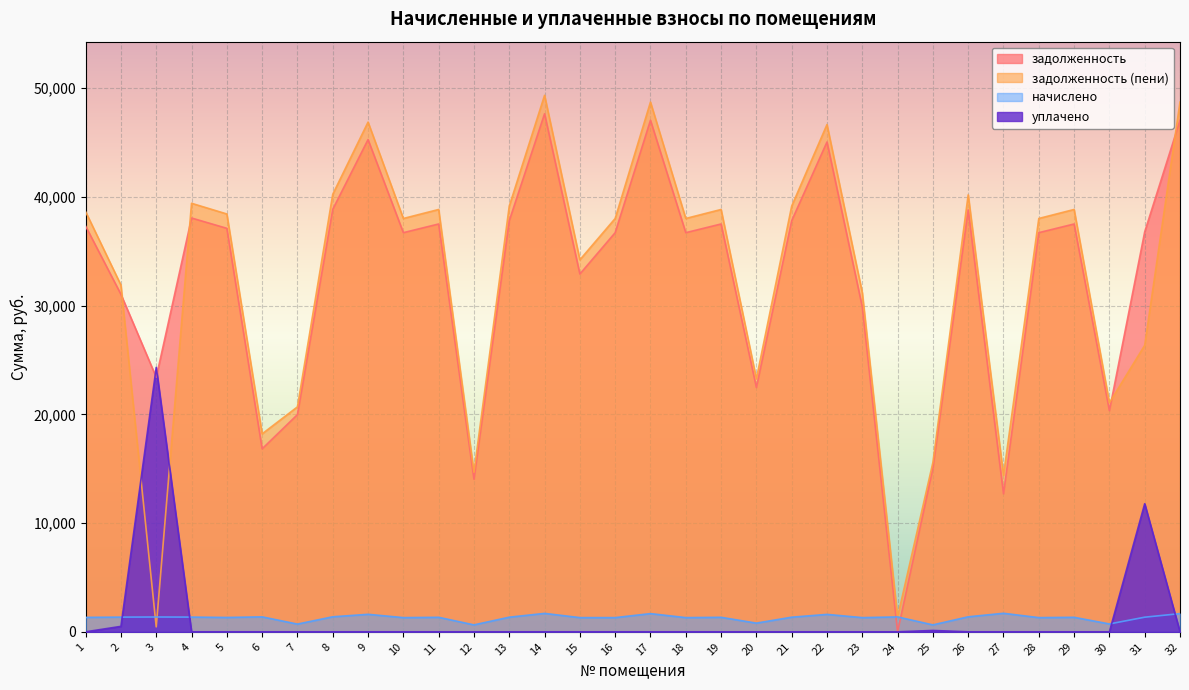

What is the approximate value of задолженность at 22?

45038.8